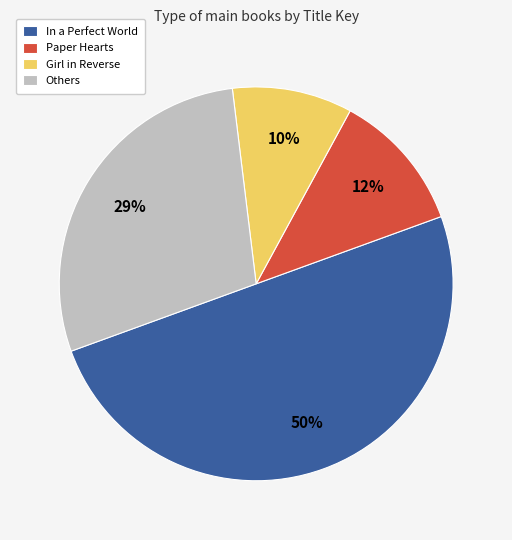

Does Others represent more than half of the total?

No